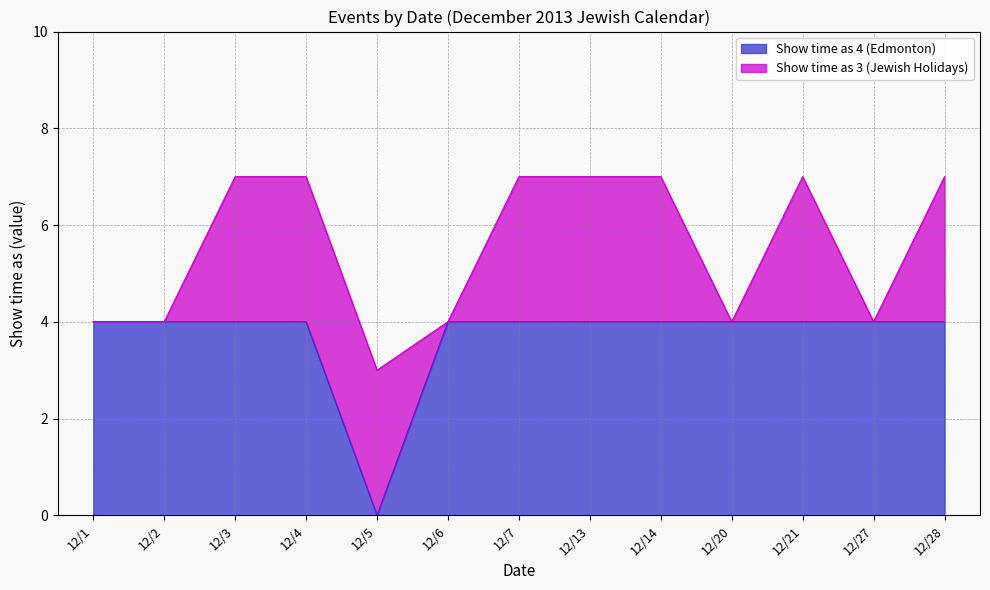

What is the sum of all values?

48